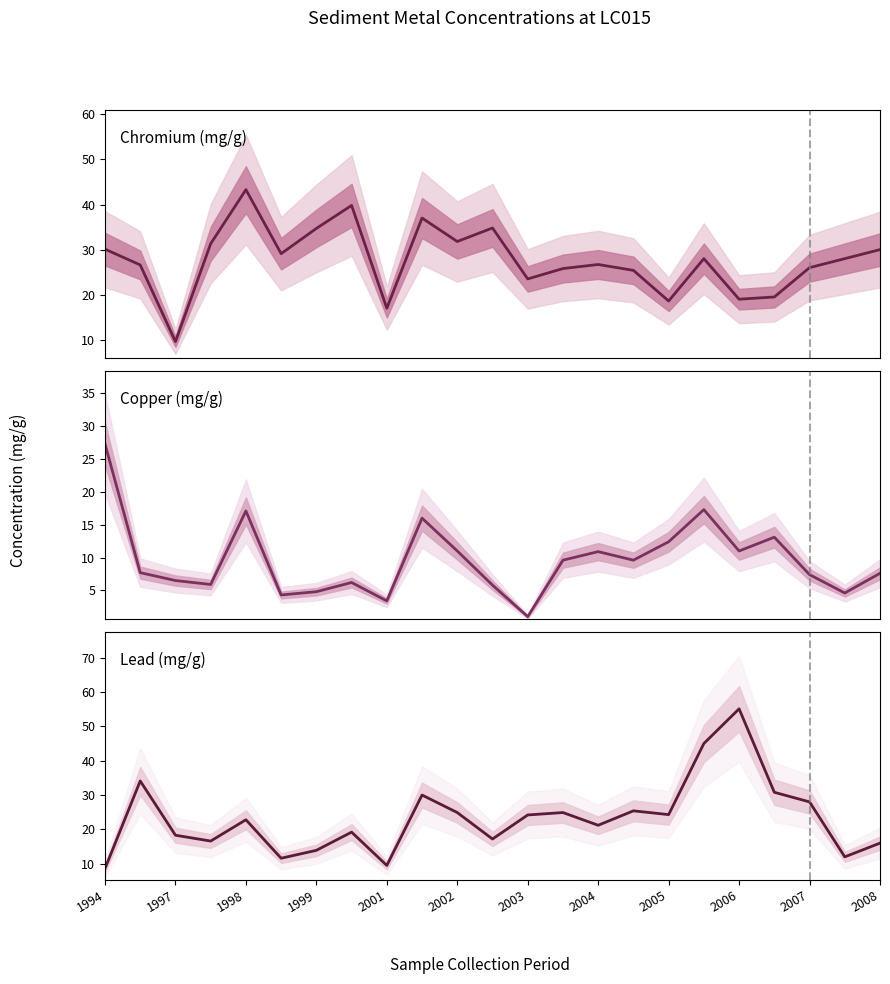

What is the sum of all Lead (mg/g) values?

533.6